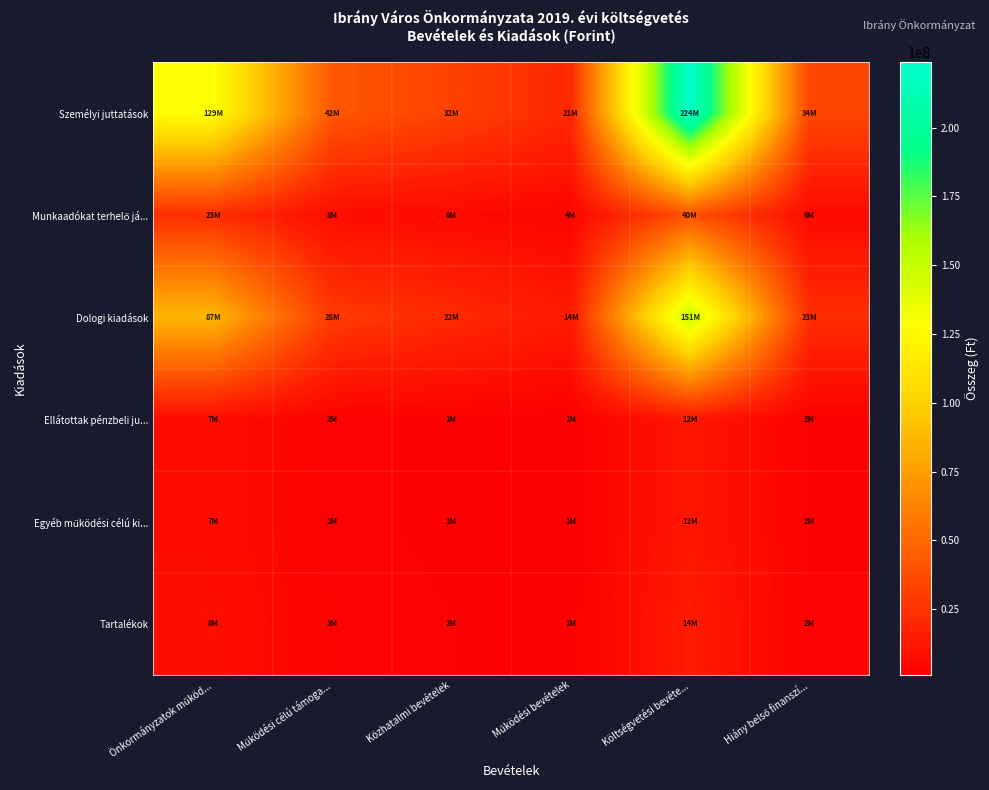

Between Önkormányzatok működ... and Hiány belső finanszí..., which series saw the biggest shift?

Személyi juttatások